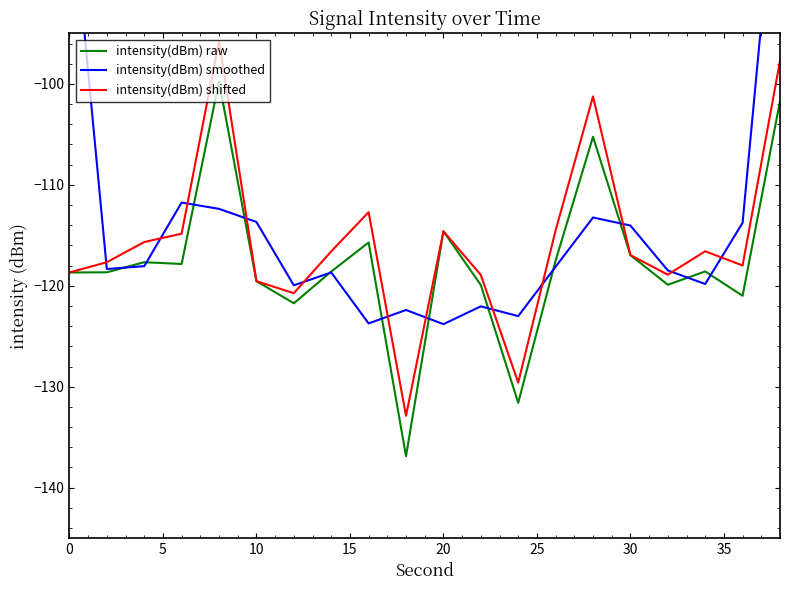

What is the maximum value for intensity(dBm) raw?

-99.8